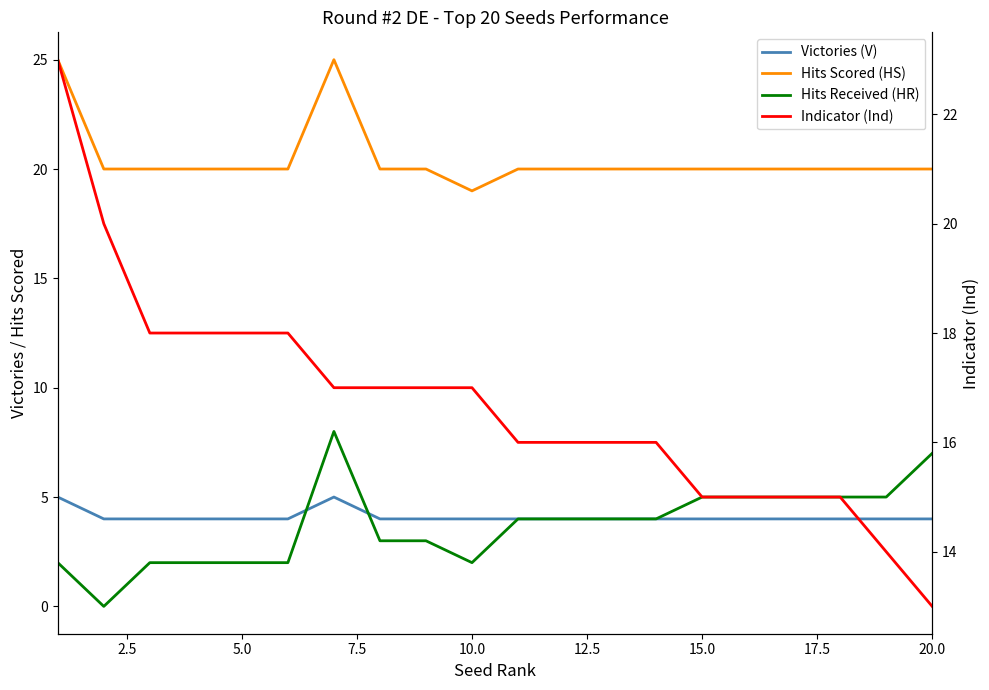

What is the sum of all Hits Scored (HS) values?

409